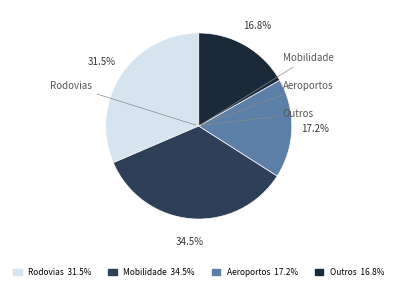

Is there a majority slice in this chart?

No